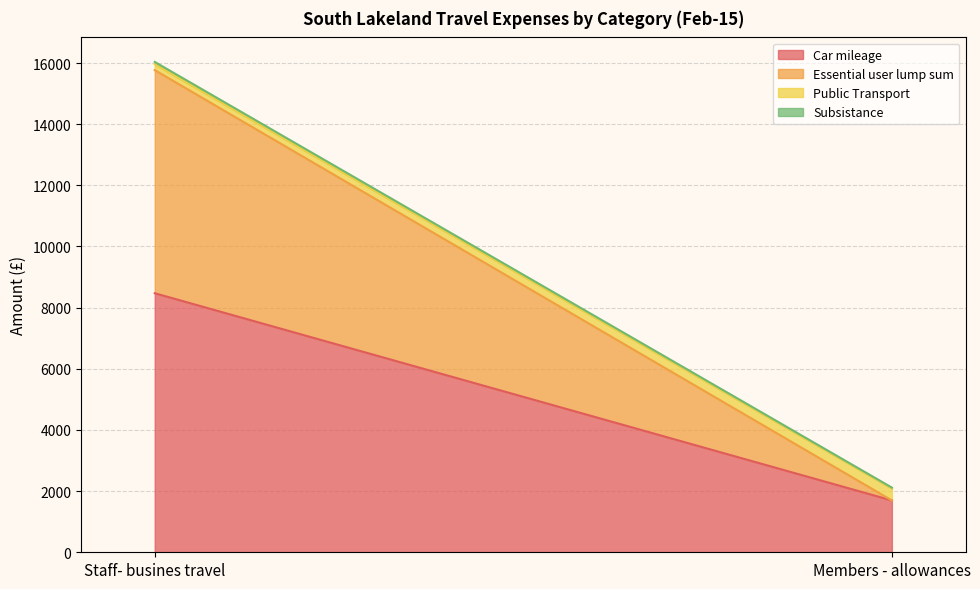

Rank the series at Members - allowances from lowest to highest value.

Essential user lump sum, Subsistance, Public Transport, Car mileage